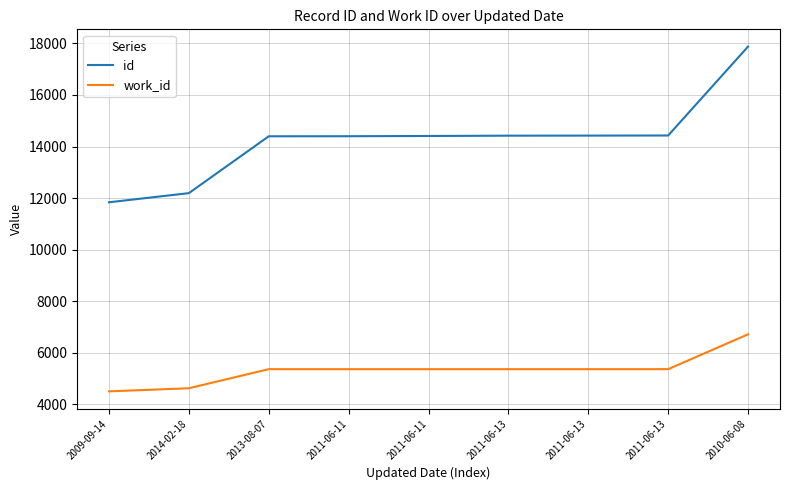

List the labels in order of id value, largest first.

2010-06-08, 2011-06-13, 2011-06-13, 2011-06-13, 2011-06-11, 2011-06-11, 2013-08-07, 2014-02-18, 2009-09-14